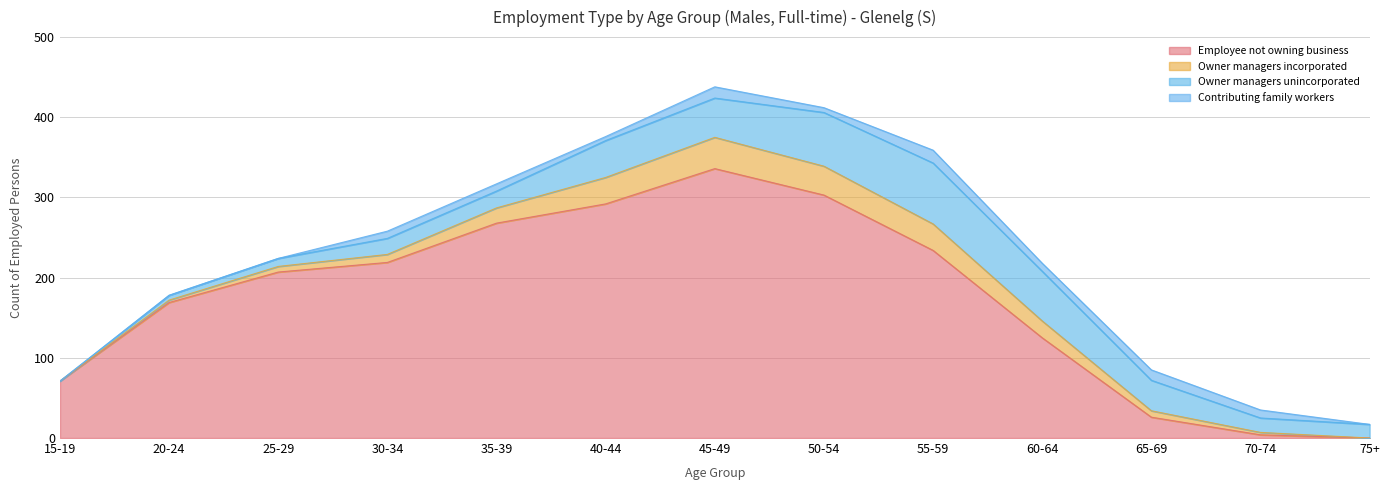

Which series has the widest spread of values?

Employee not owning business